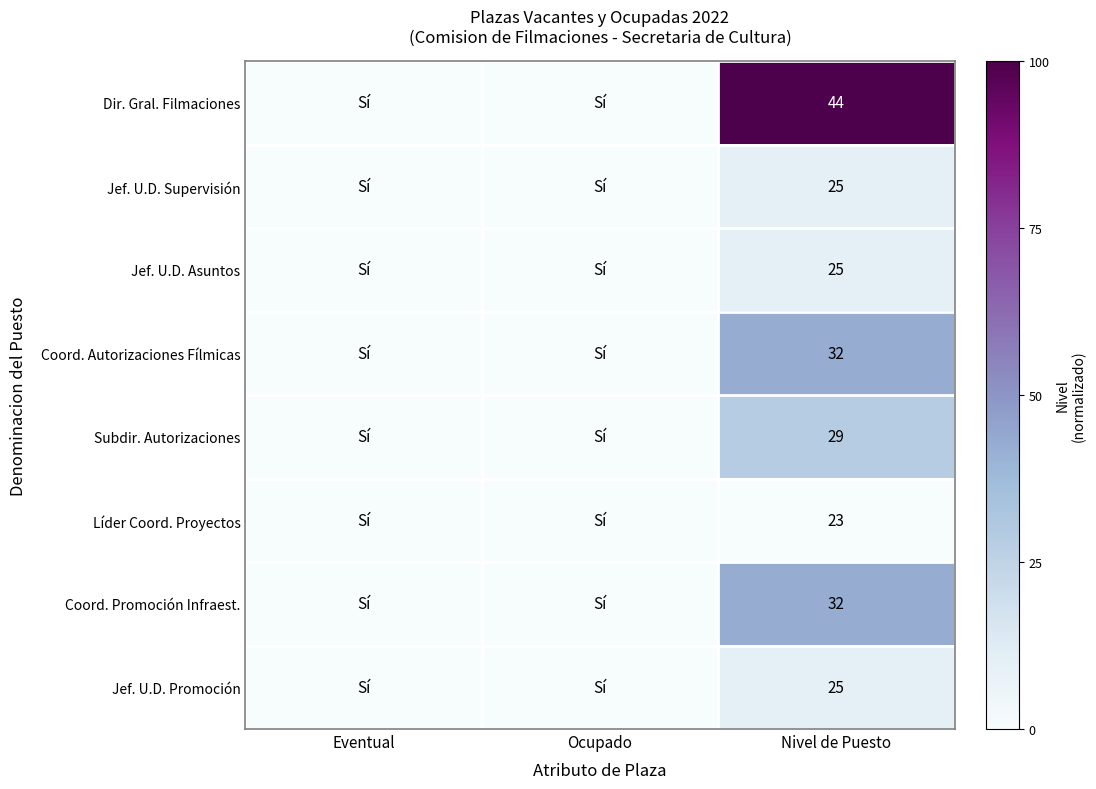

True or false: Líder Coord. Proyectos has a value of 0.0 at Ocupado.

True